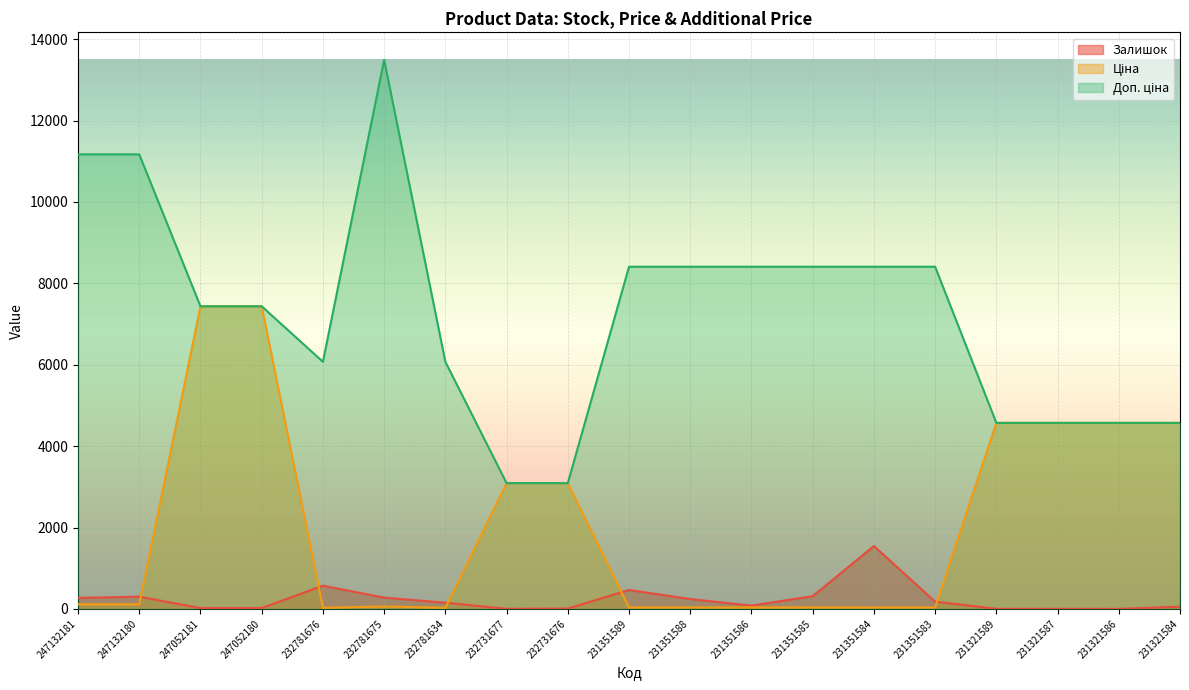

What is the difference between the second highest and minimum values in the Залишок series?

569.0